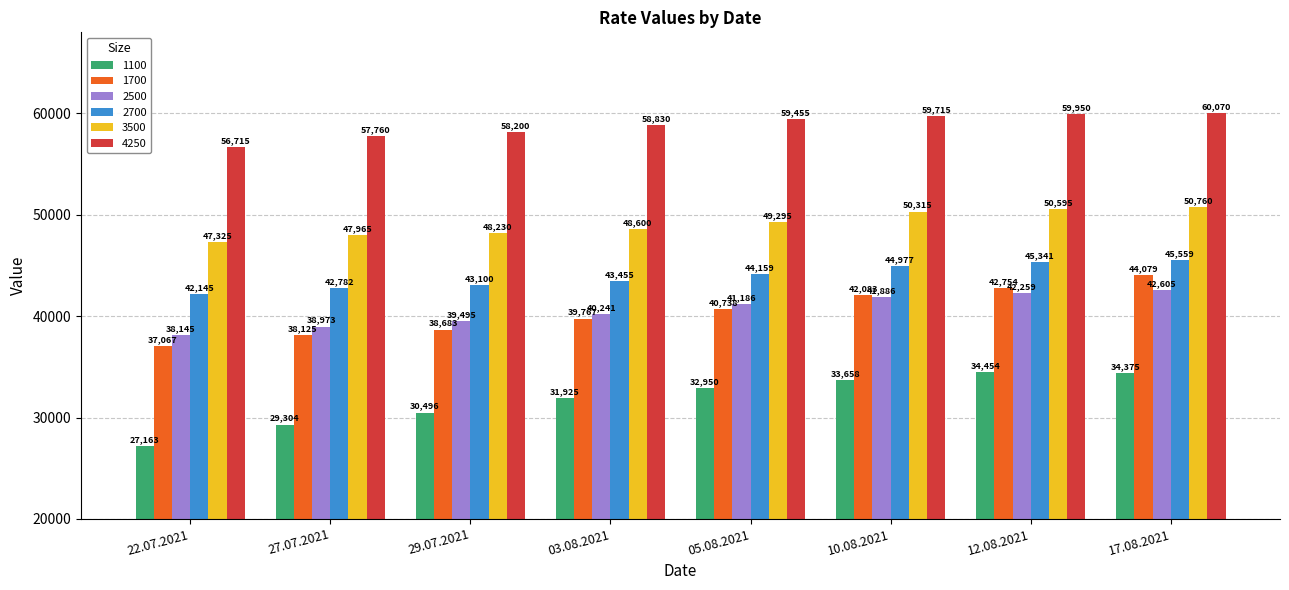

What is the spread (max minus min) of values at 03.08.2021?

26905